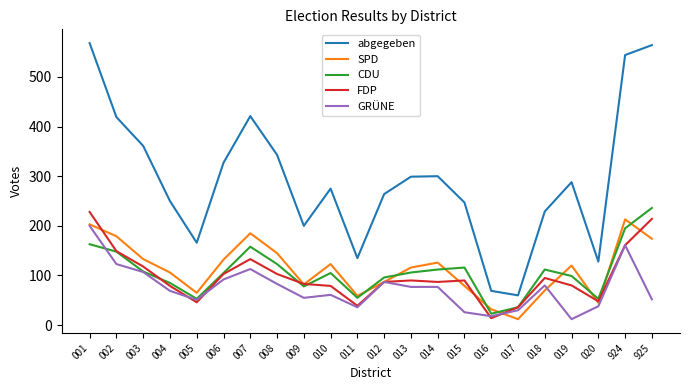

Is it true that GRÜNE equals 26 at 015?

True